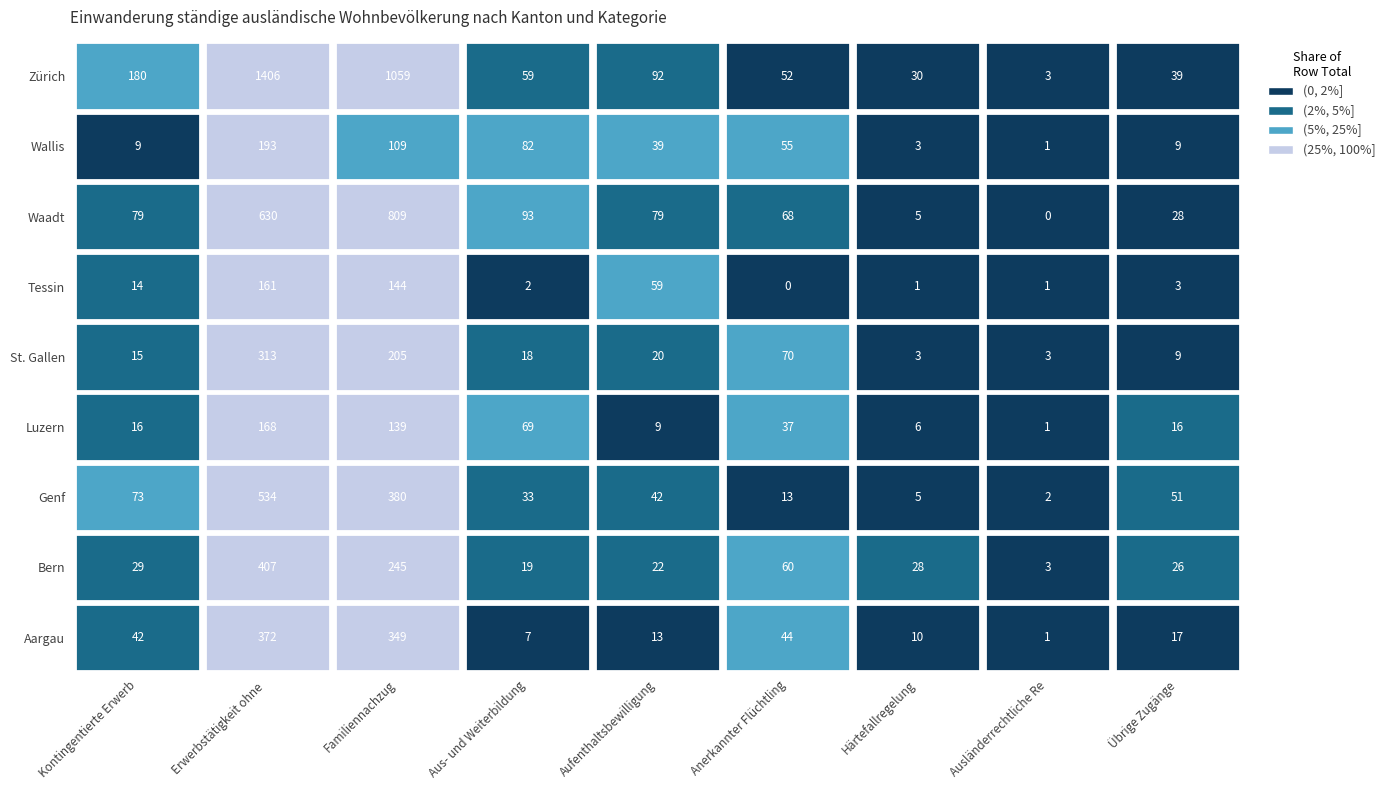

What is the difference between the maximum and second lowest values in the Luzern series?

162